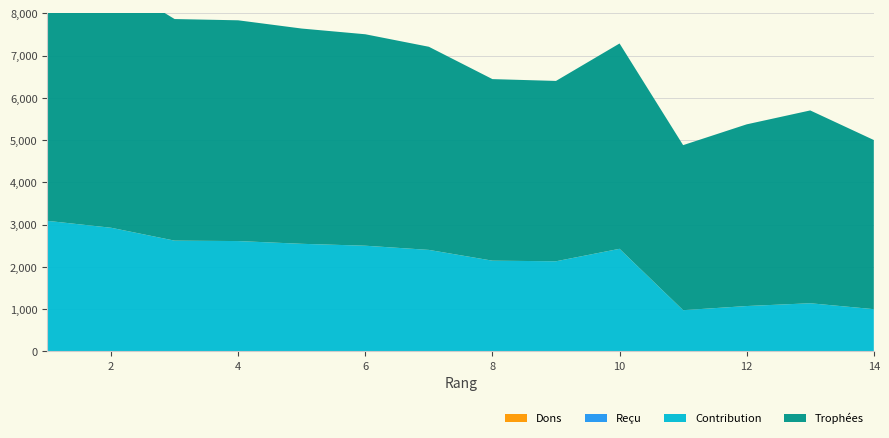

Reading right to left, extract all data points from this chart.

Trophées: 4001	4561	4298	3904	4857	4266	4295	4805	5002	5092	5222	5242	5852	6179
Contribution: 1000	1140	1074	976	2428	2133	2147	2402	2501	2546	2611	2621	2926	3089
Dons: 0	0	0	0	0	0	0	0	0	0	0	0	0	0
Reçu: 0	0	0	0	0	0	0	0	0	0	0	0	0	0